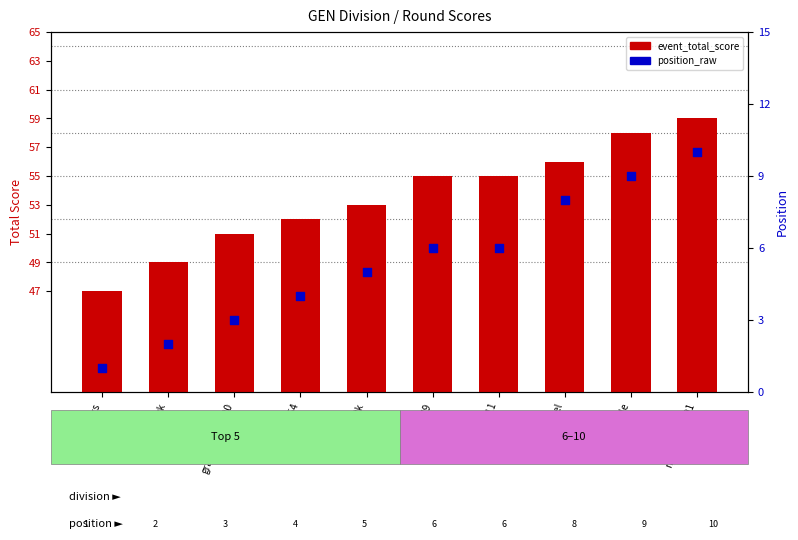

Which series contains the highest Y value?

event_total_score